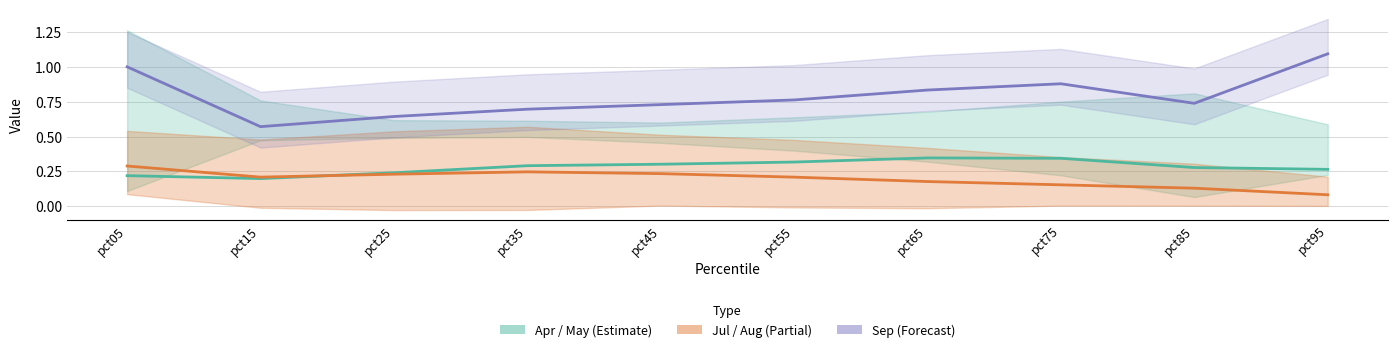

Is it true that Sep equals 0.7 at pct35?

True